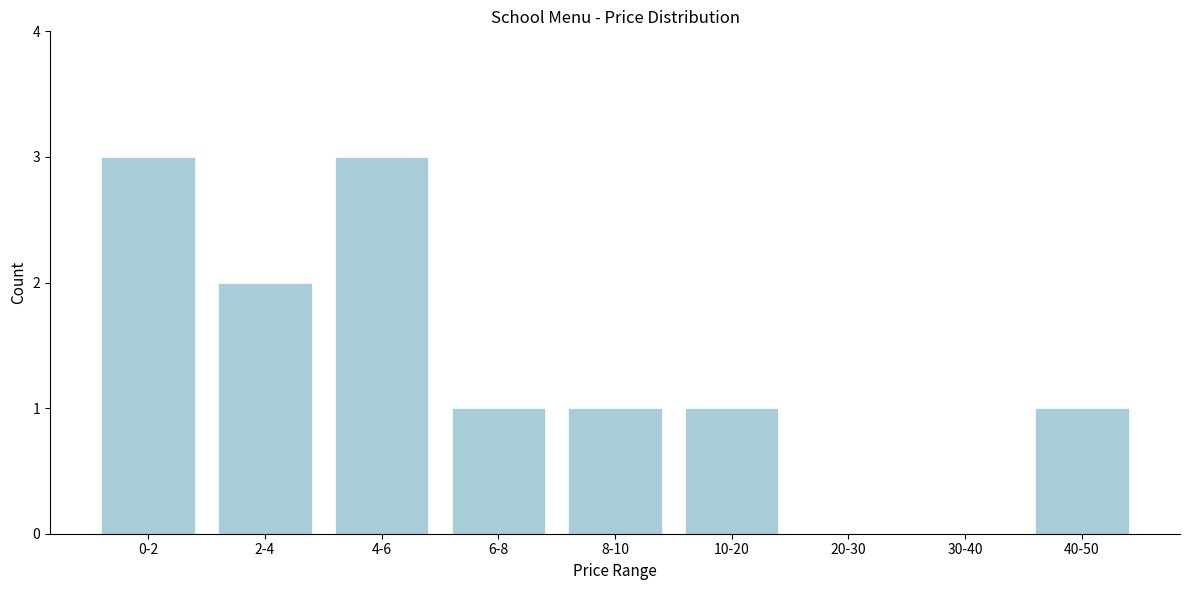

Reading left to right, extract all data points from this chart.

0-2=3	2-4=2	4-6=3	6-8=1	8-10=1	10-20=1	20-30=0	30-40=0	40-50=1